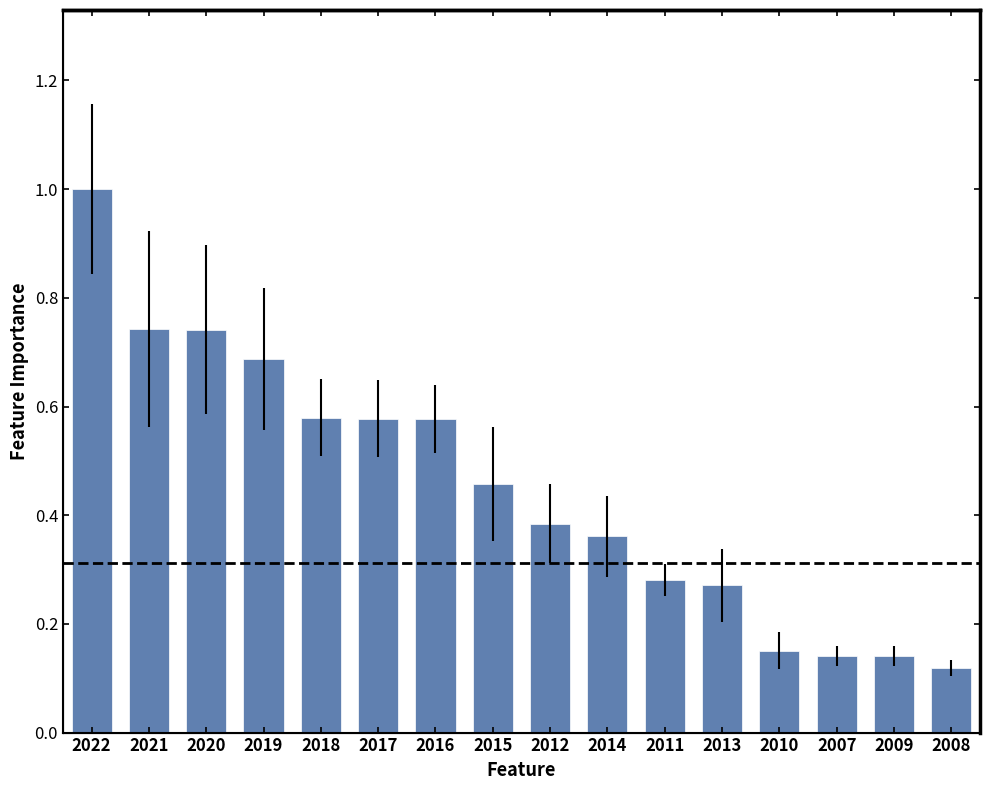

Reading left to right, transcribe all the data shown in this chart.

2022=1.0	2021=0.7	2020=0.7	2019=0.7	2018=0.6	2017=0.6	2016=0.6	2015=0.5	2012=0.4	2014=0.4	2011=0.3	2013=0.3	2010=0.2	2007=0.1	2009=0.1	2008=0.1